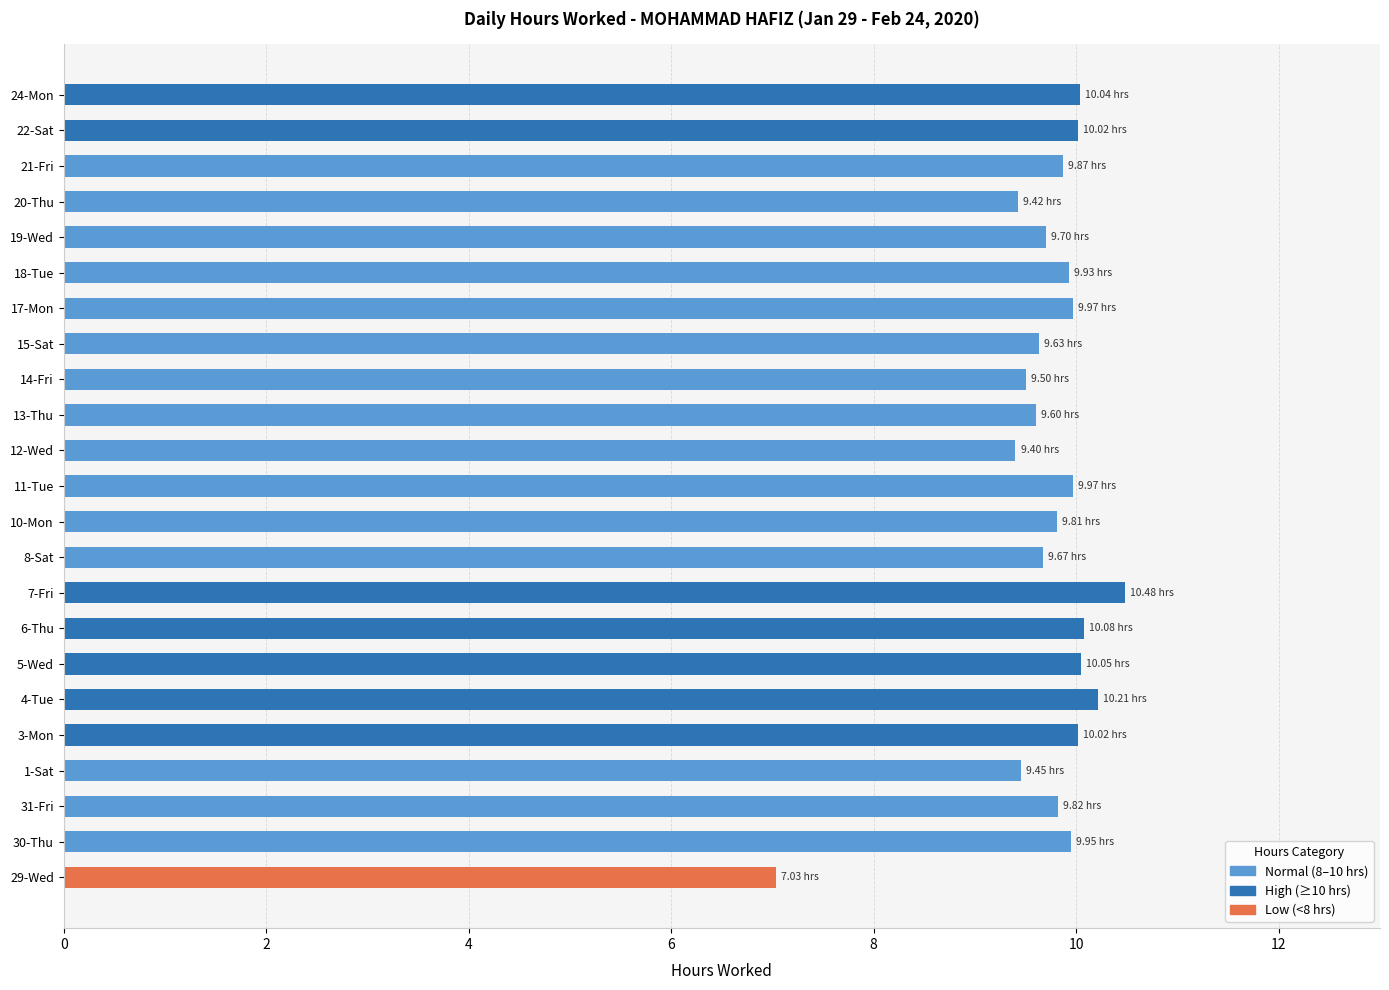

What is the average value?

9.7